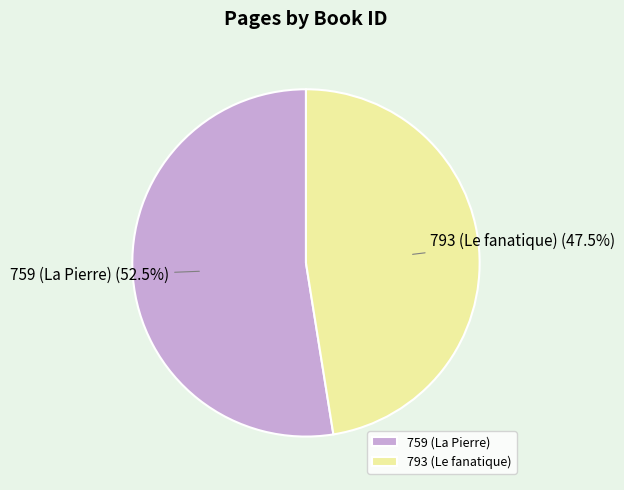

Count the number of slices in the pie.

2